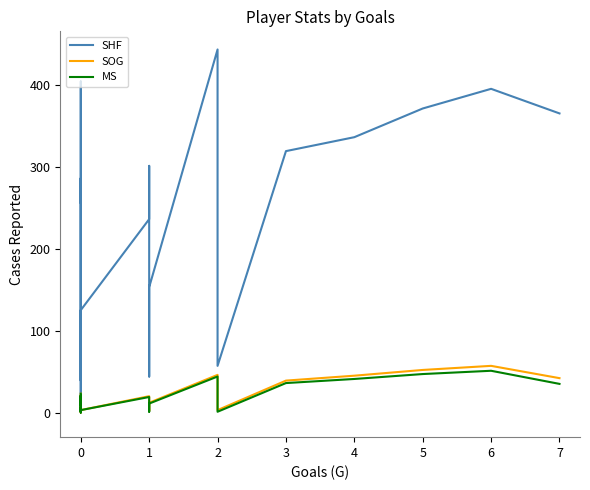

What are all the series names shown in the legend?

SHF, SOG, MS